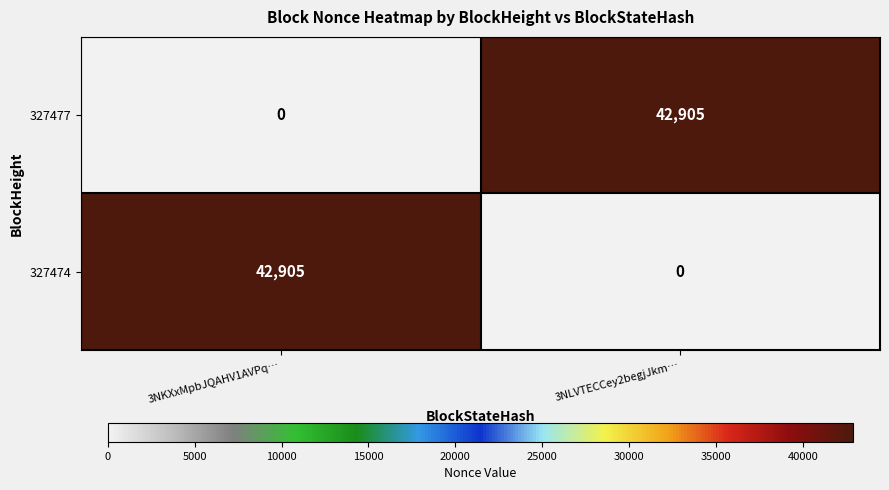

What is the sum of all 327477 values?

42905